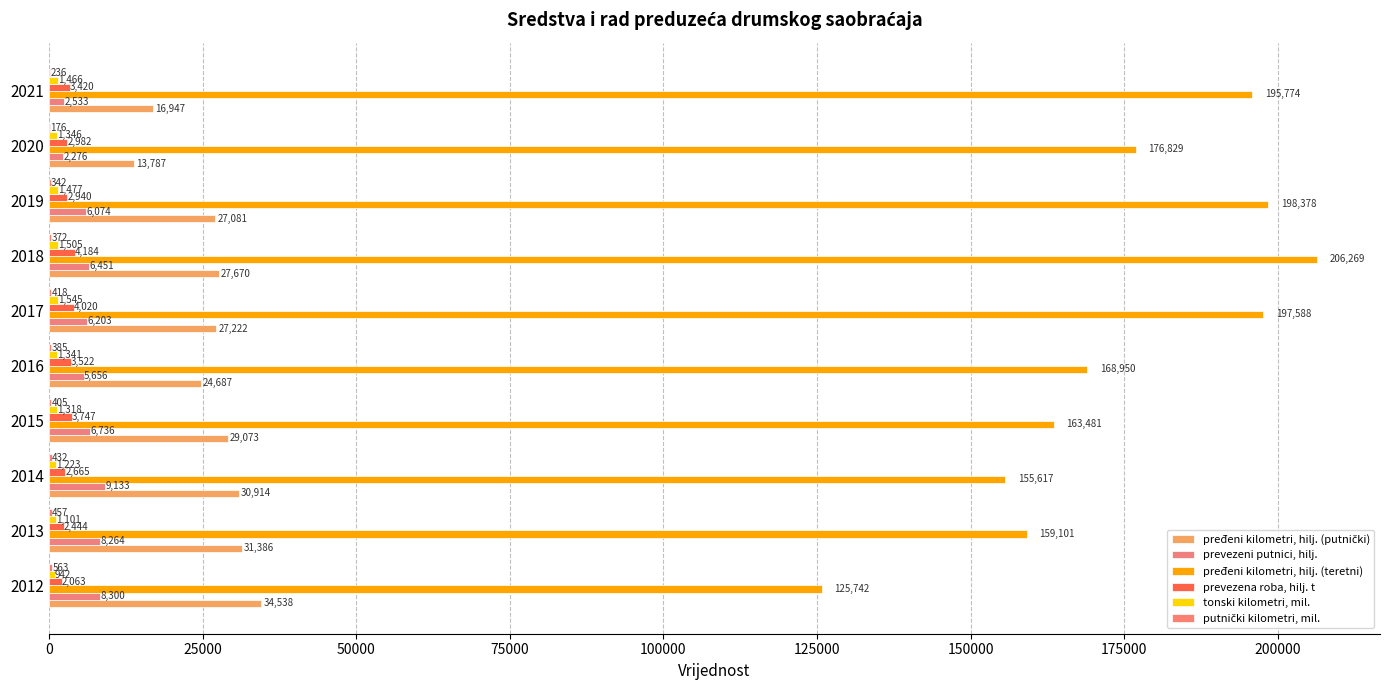

Reading left to right, what are all the values shown in this chart?

pređeni kilometri, hilj. (putnički): 34538	31386	30914	29073	24687	27222	27670	27081	13787	16947
prevezeni putnici, hilj.: 8300	8264	9133	6736	5656	6203	6451	6074	2276	2533
pređeni kilometri, hilj. (teretni): 125742	159101	155617	163481	168950	197588	206269	198378	176829	195774
prevezena roba, hilj. t: 2063	2444	2665	3747	3522	4020	4184	2940	2982	3420
tonski kilometri, mil.: 942	1101	1223	1318	1341	1545	1505	1477	1346	1466
putnički kilometri, mil.: 563	457	432	405	385	418	372	342	176	236